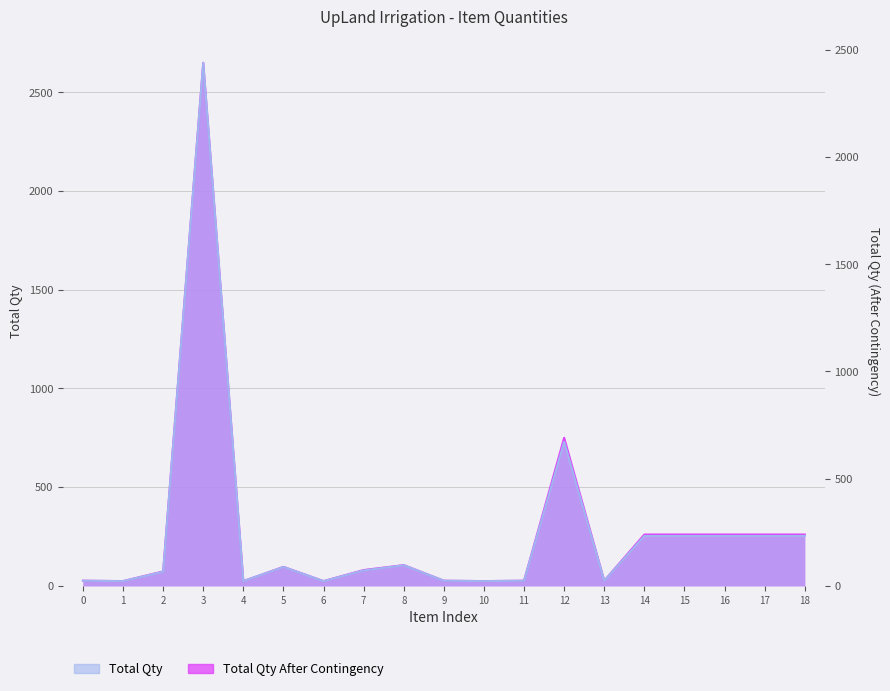

True or false: Total Qty and Total Qty After Contingency cross at least once.

False